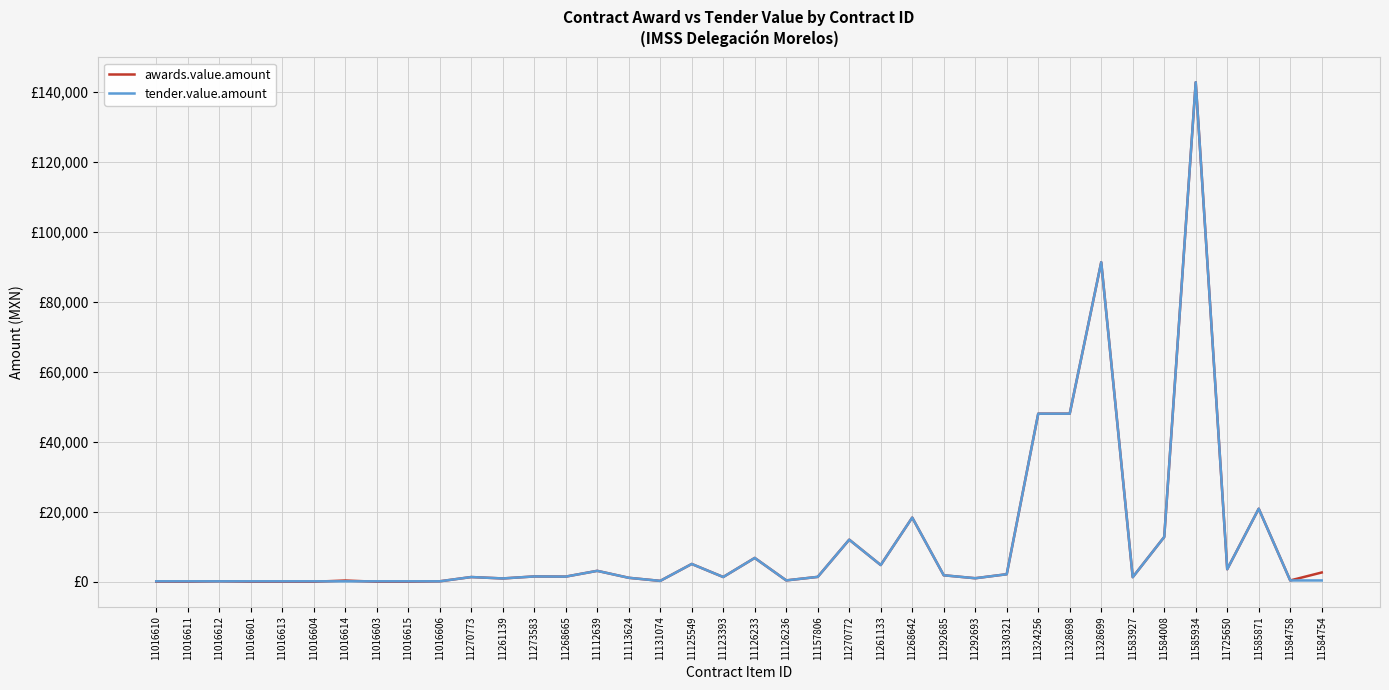

What is the minimum value shown in the chart?

19.7